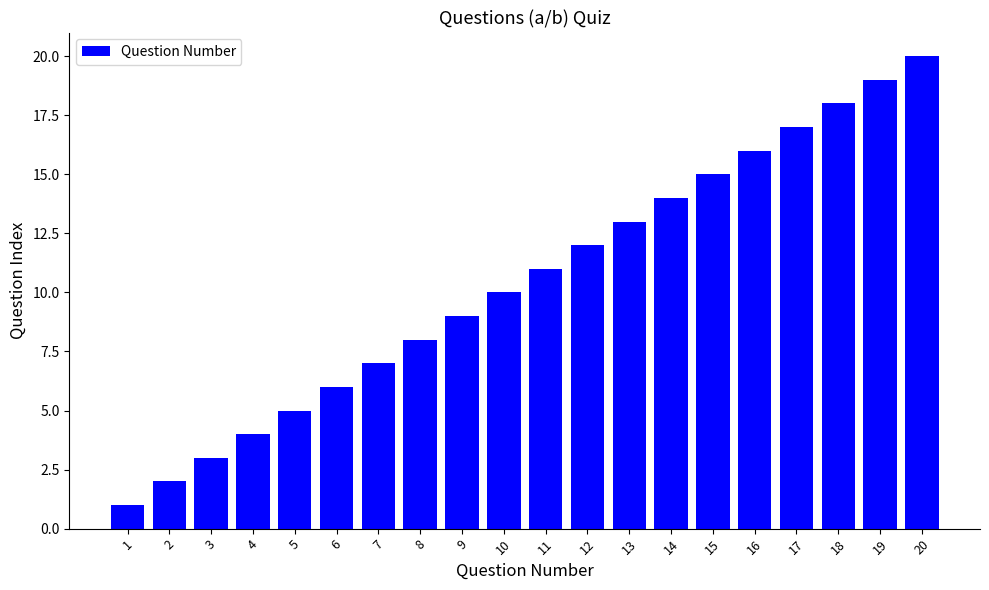

Read the value at 17, to the nearest 5.

15